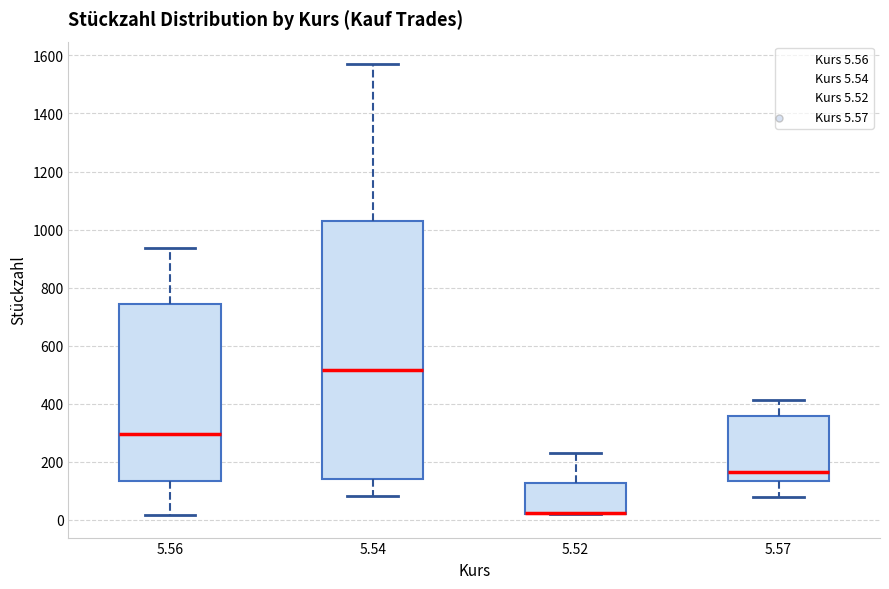

Which box is the tallest, from its lower edge to its upper edge?

5.54